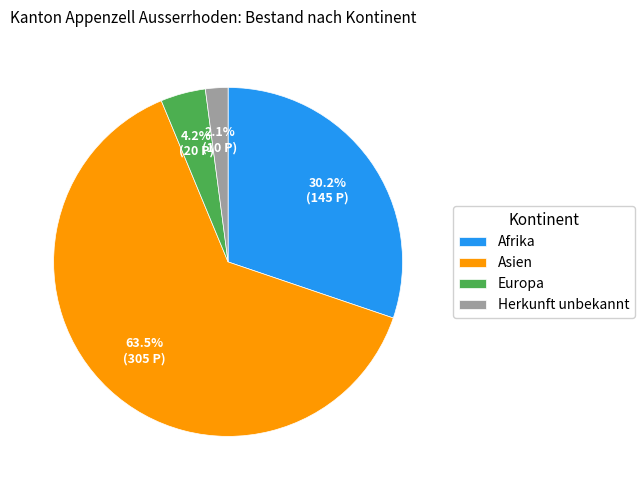

To the nearest percent, what is the combined percentage of Herkunft unbekannt and Asien?

66%